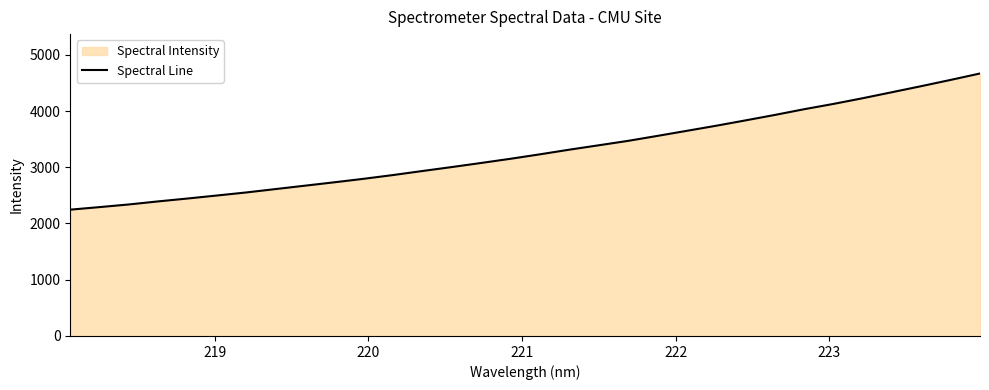

What is the maximum value shown in the chart?

4667.6